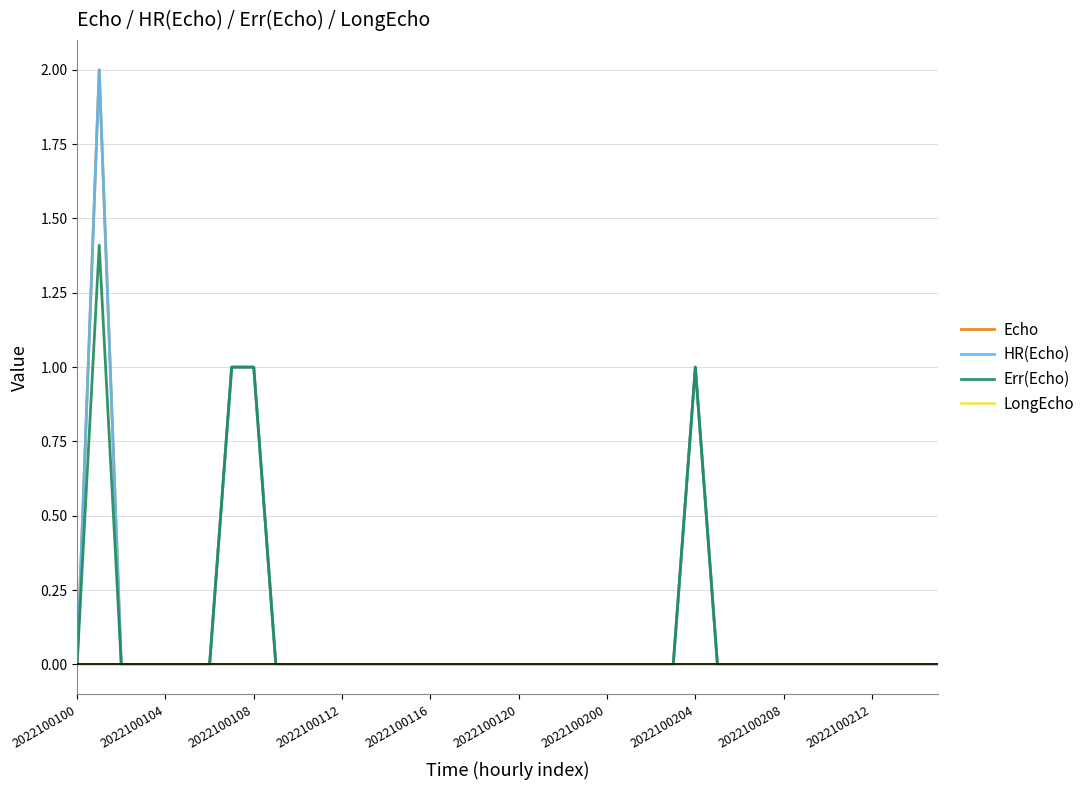

Which series has the widest spread of values?

Echo